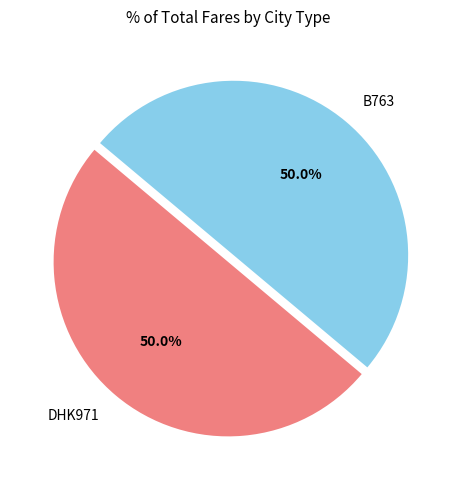

To the nearest percent, what is the average slice percentage?

50%